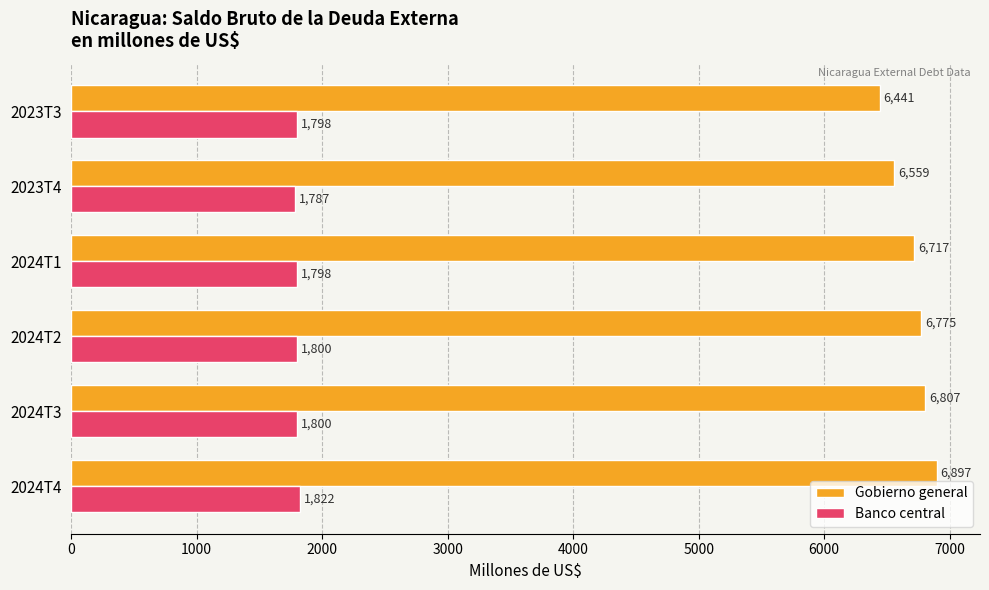

What is the difference between the maximum and minimum values in the Gobierno general series?

455.9